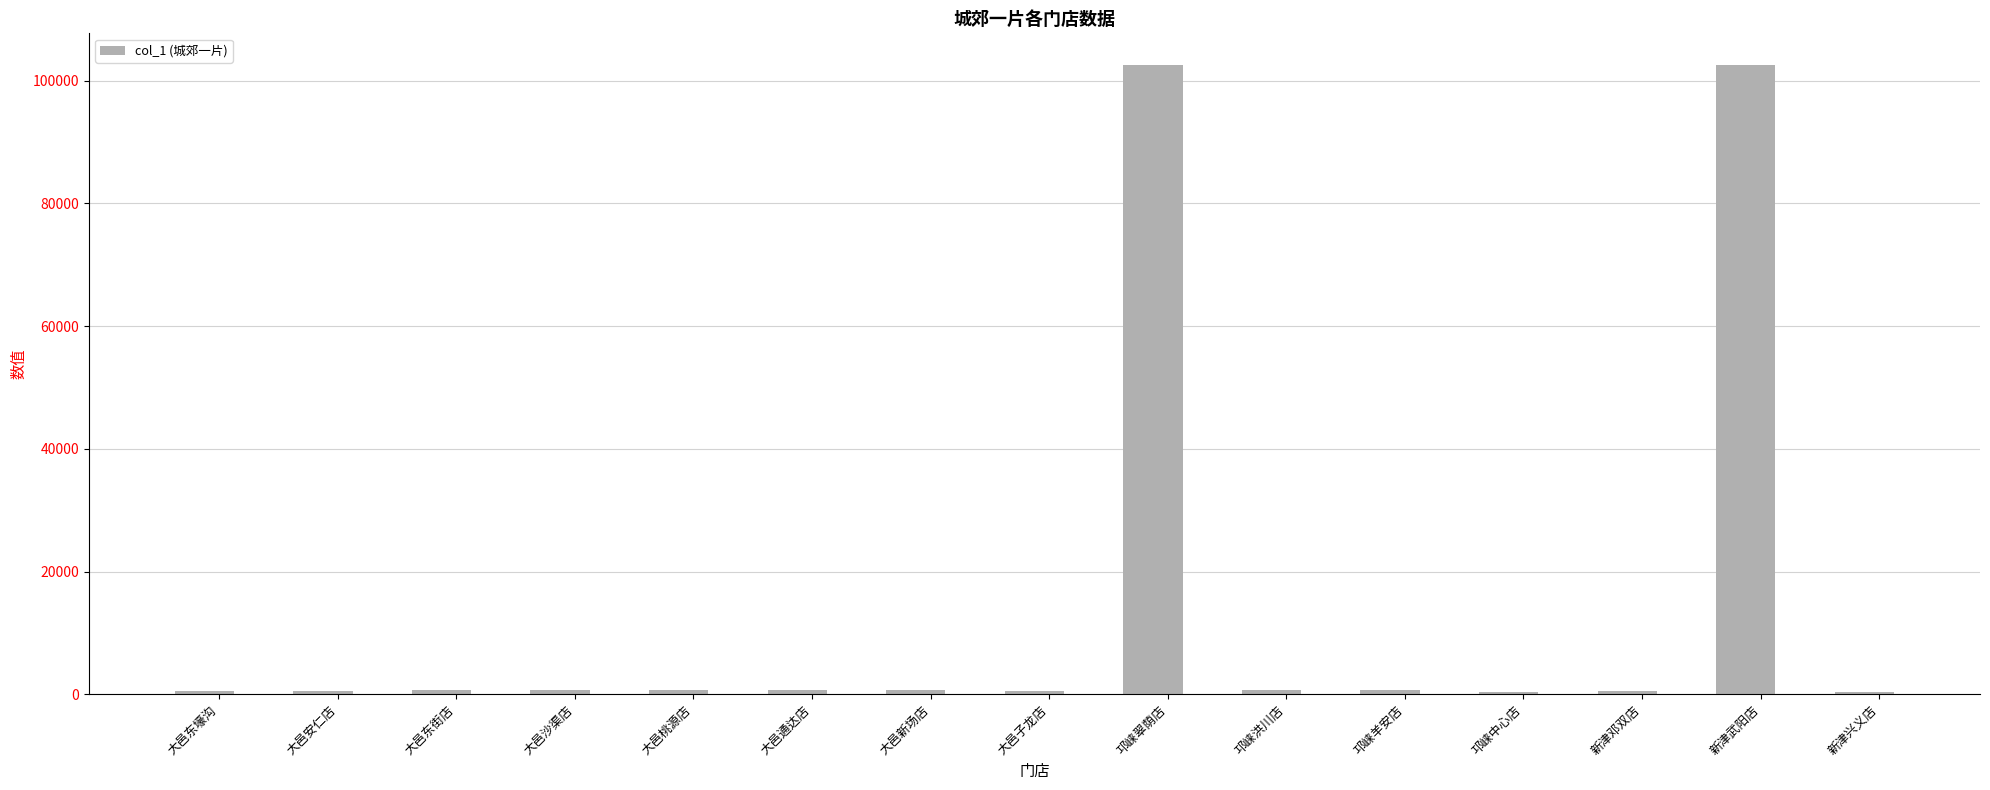

At which label does the data first exceed 717?

大邑东街店